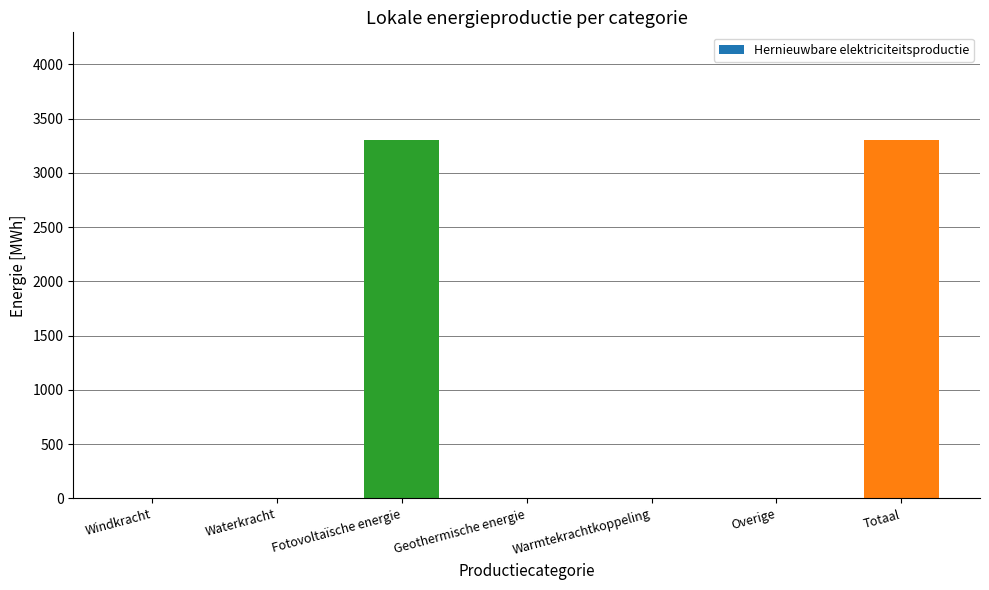

Is it true that the value at Fotovoltaïsche energie is 3303.5?

True